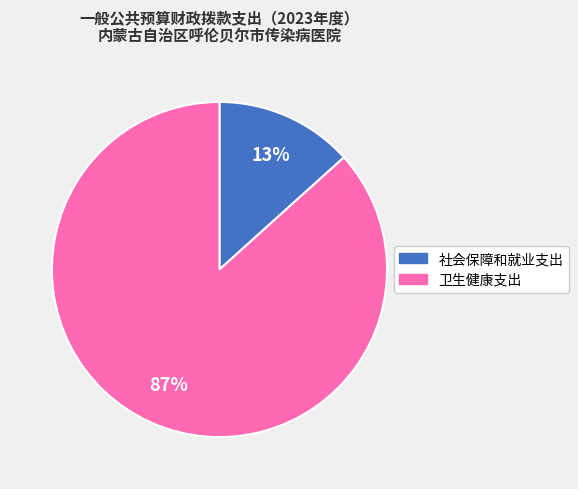

Which category has the biggest portion of the pie?

卫生健康支出